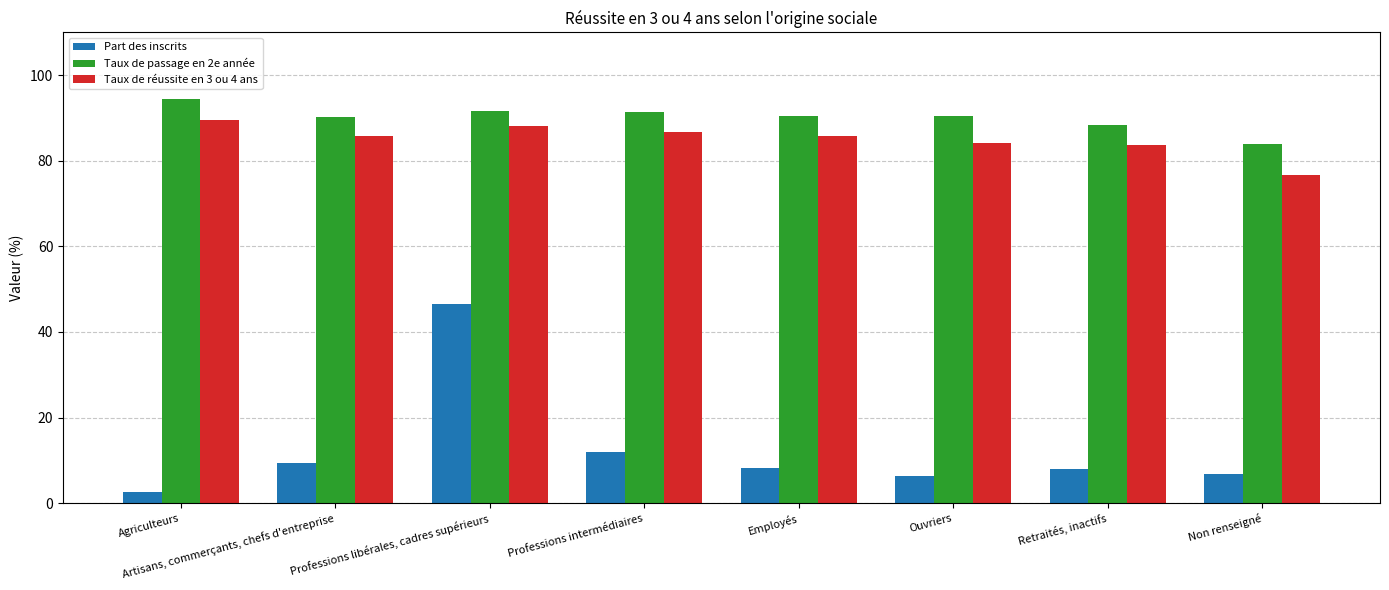

What is the difference between the maximum and minimum values in the Taux de réussite en 3 ou 4 ans series?

13.0